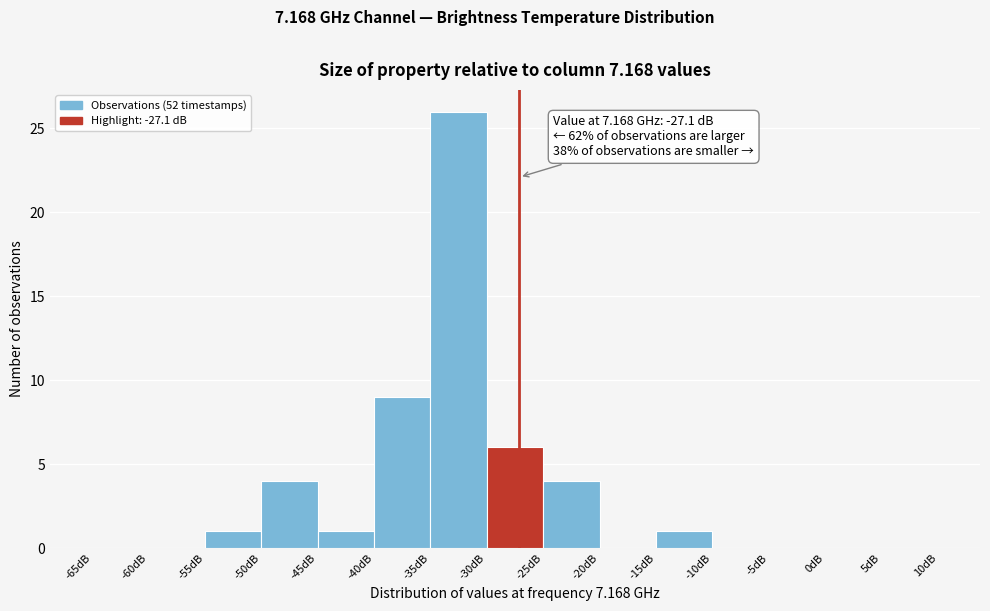

Over which range of the x-axis is the bar tallest?

-35 to -30